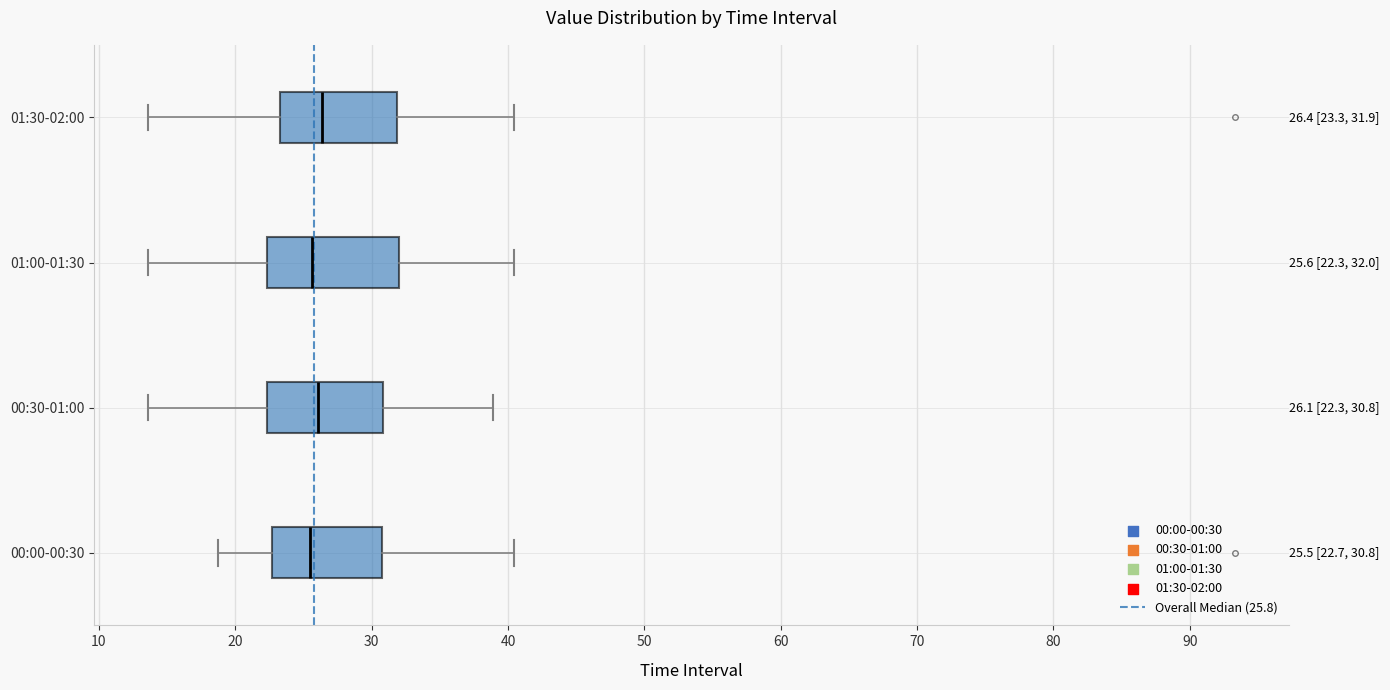

Comparing the boxes themselves (not the whiskers), which one is the widest?

01:00-01:30